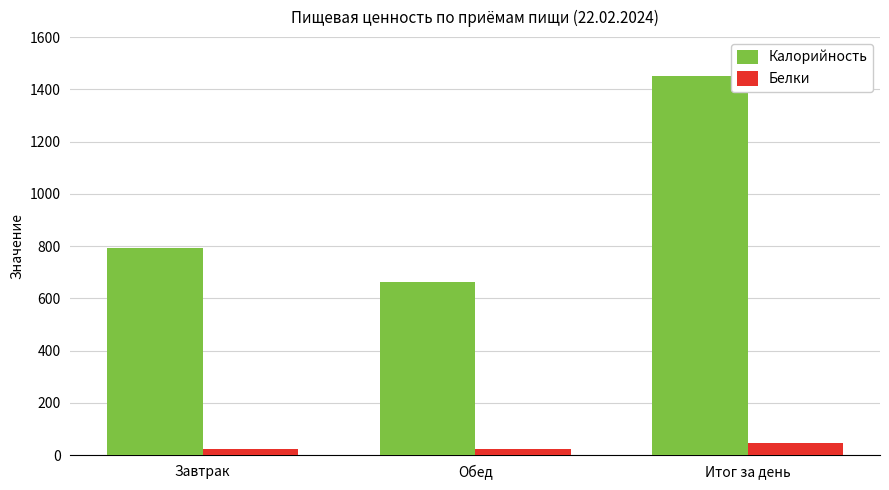

Which label corresponds to the largest value in the chart?

Итог за день